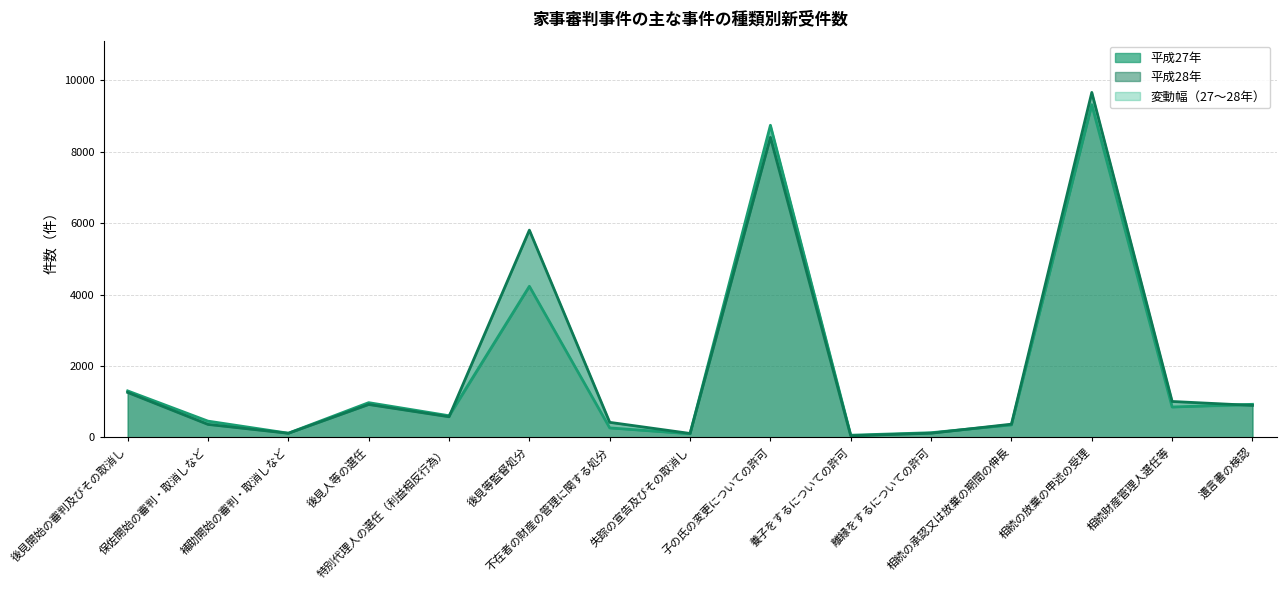

What is the sum of all 平成28年 values?

30080